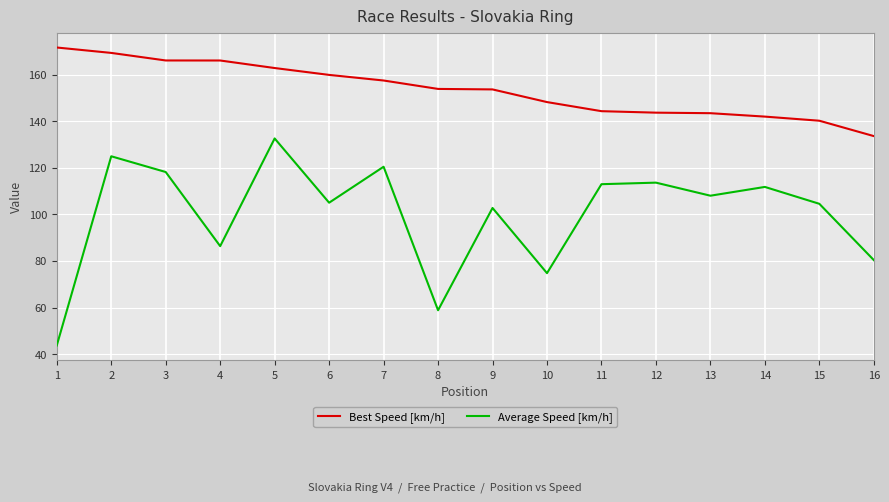

The value of Average Speed [km/h] at 10 is 74.8. True or false?

True